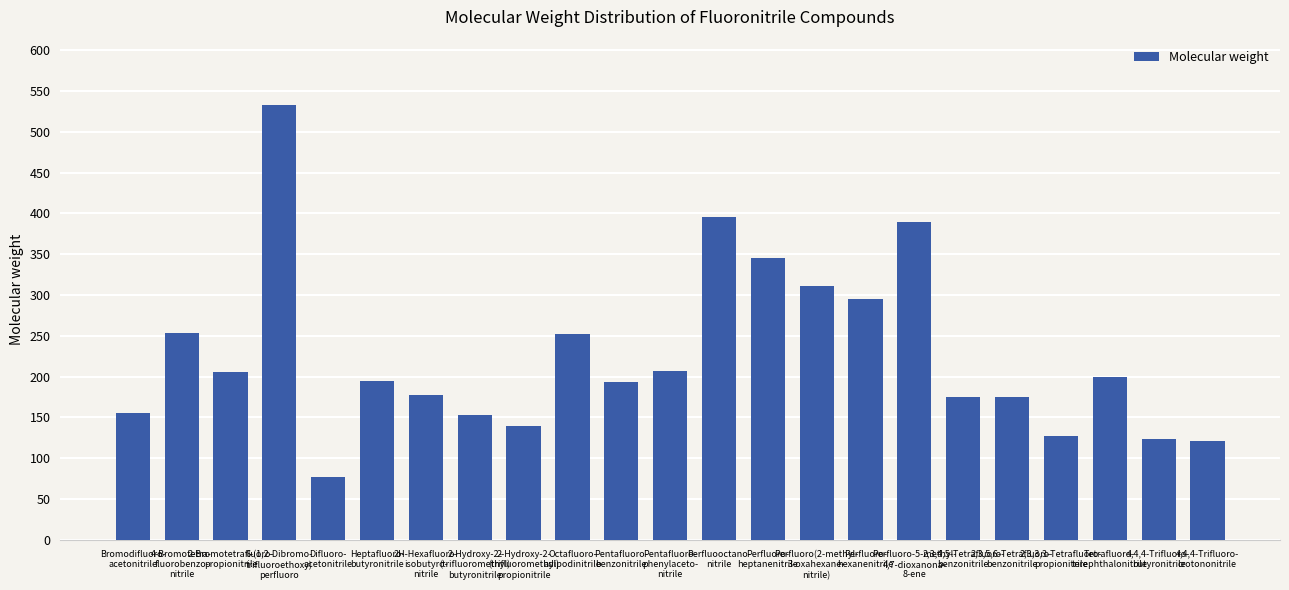

True or false: the data shows 161.8 at Perfluoro-
heptanenitrile.

False